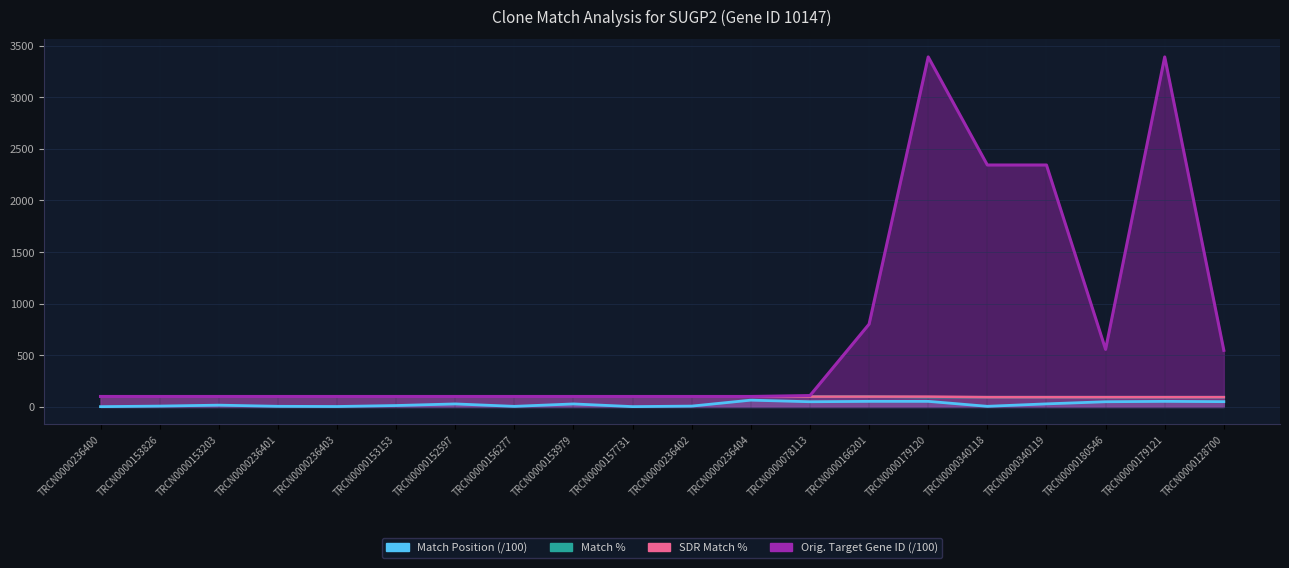

Does the chart have visible grid lines?

Yes